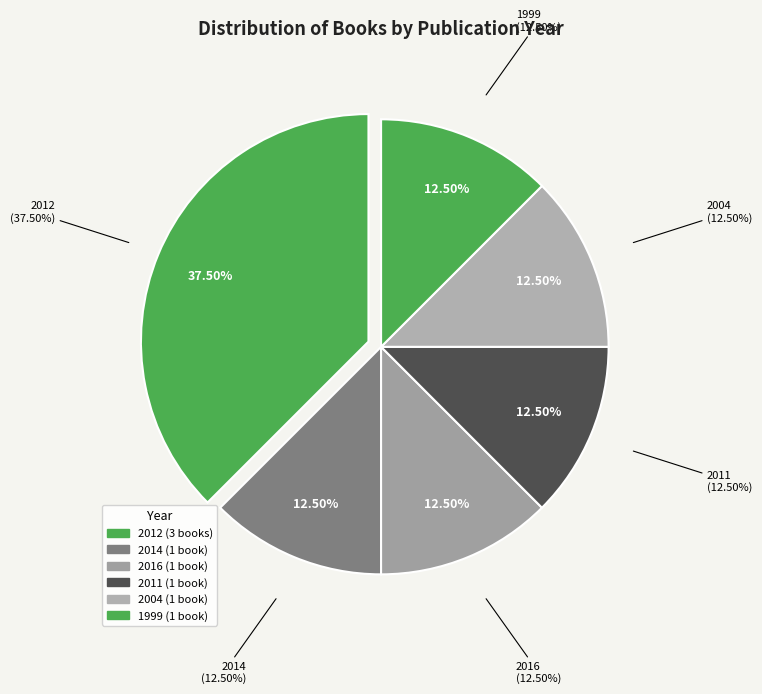

Count the number of slices in the pie.

8